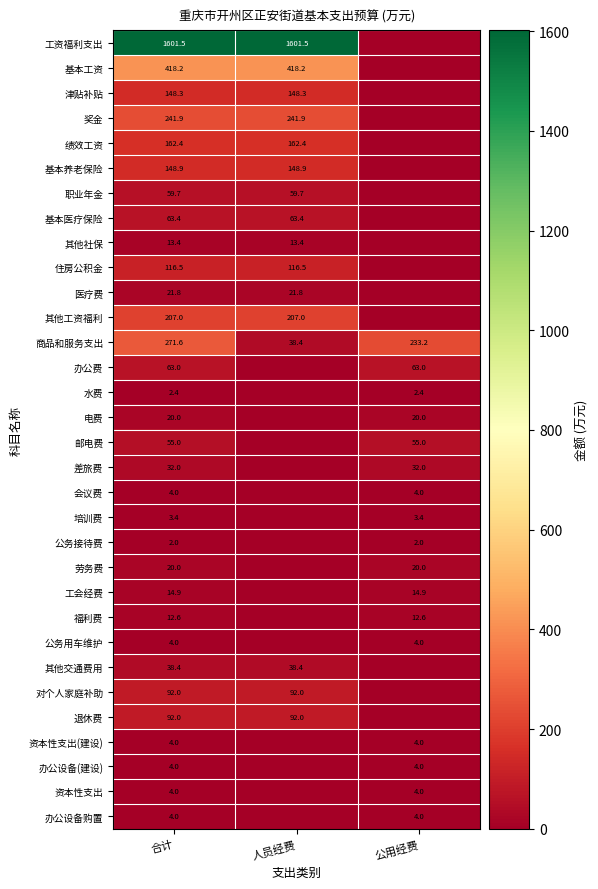

At how many categories does at least one series exceed 1040?

2